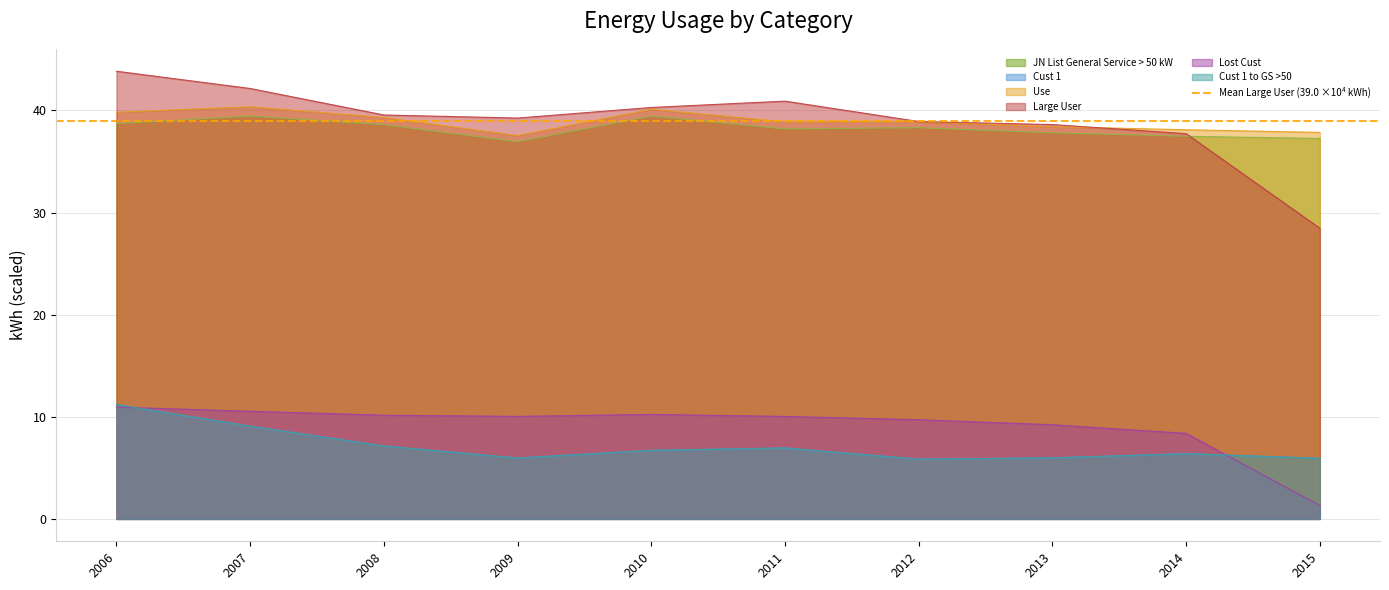

True or false: Cust 1 and Lost Cust intersect in this chart.

True